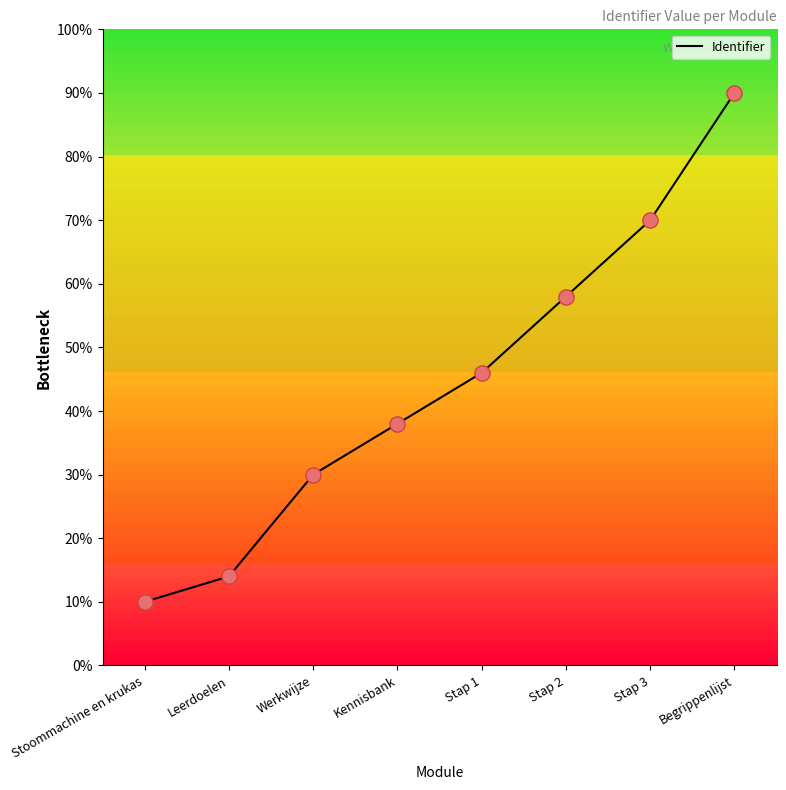

Between Stap 3 and Werkwijze, which is larger?

Stap 3